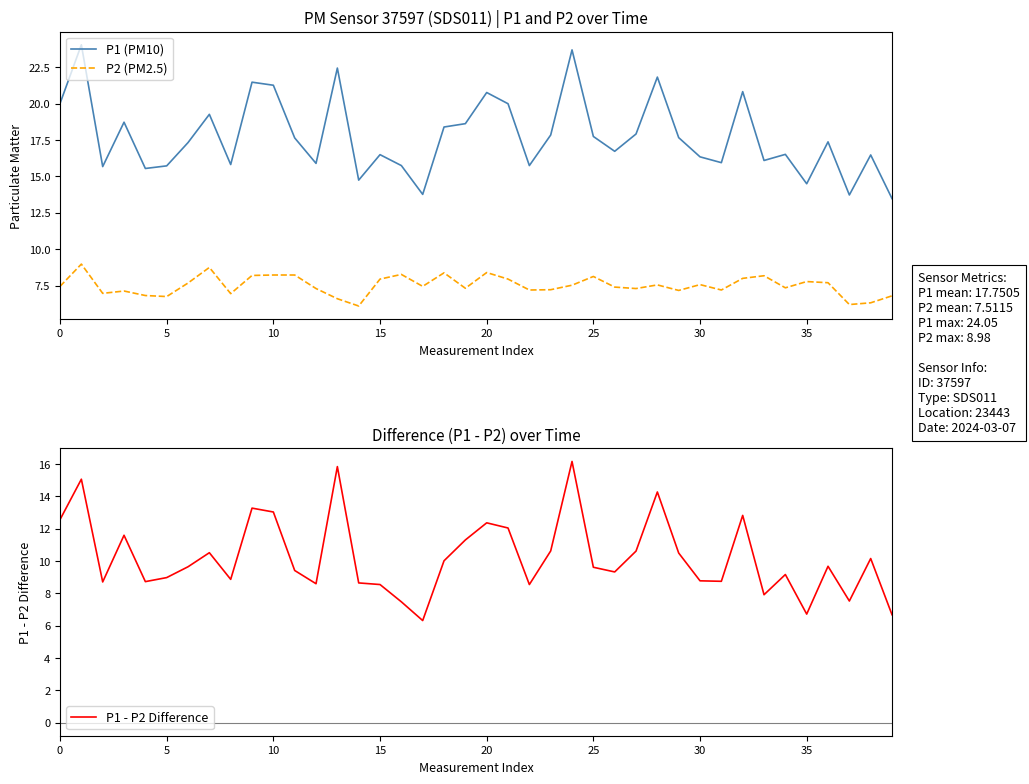

What is the minimum value for P2 (PM2.5)?

6.1